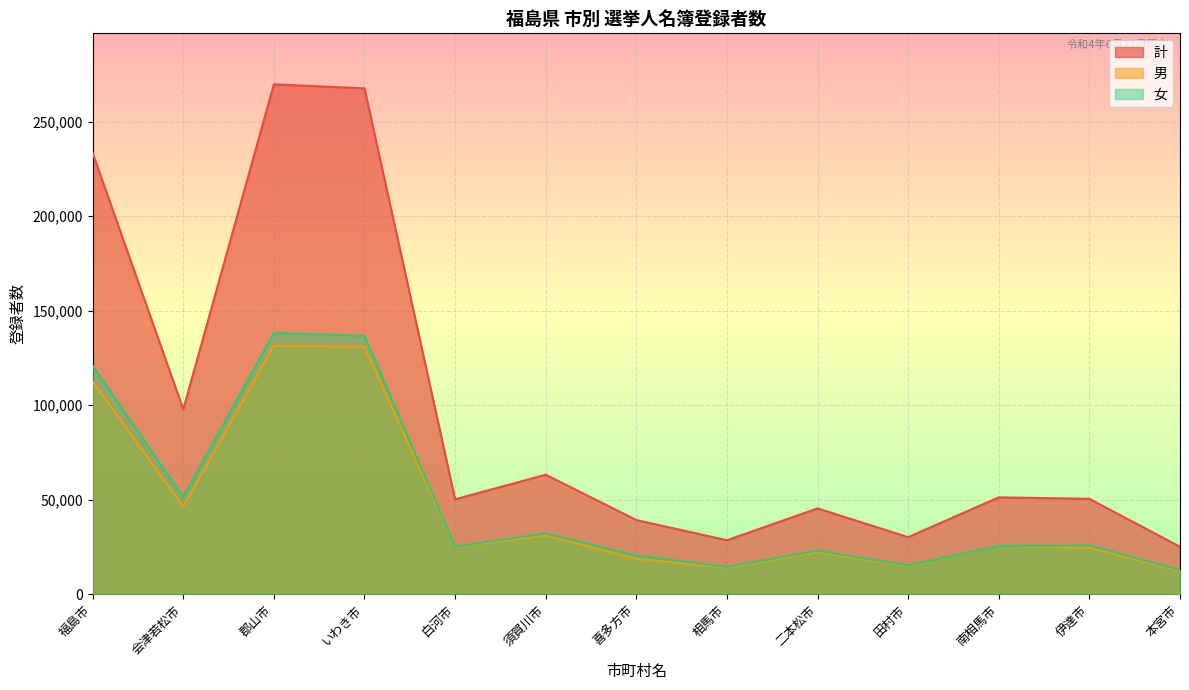

How many data points in 計 are above 50488?

6